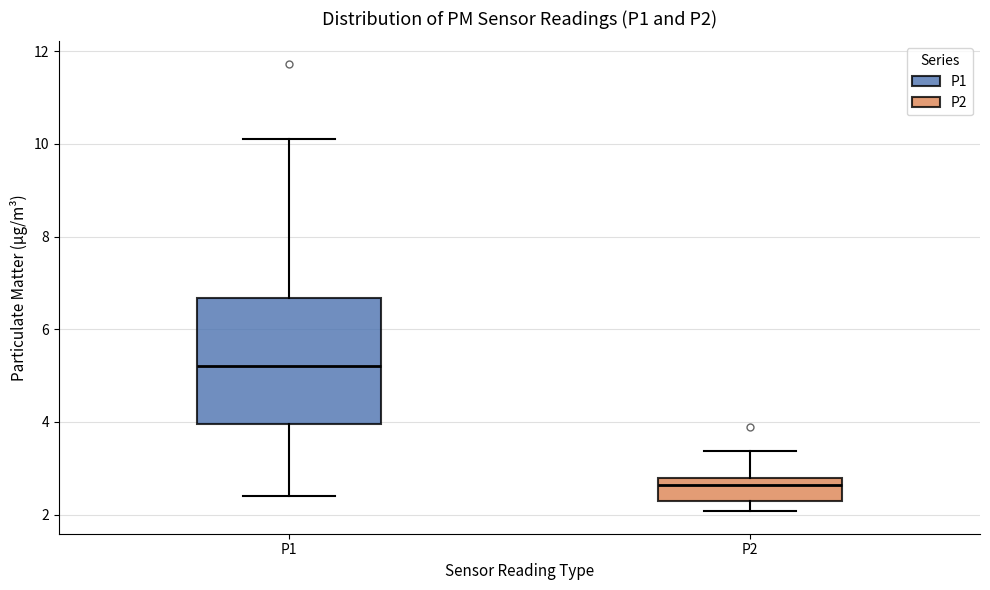

Which box is the tallest, from its lower edge to its upper edge?

P1